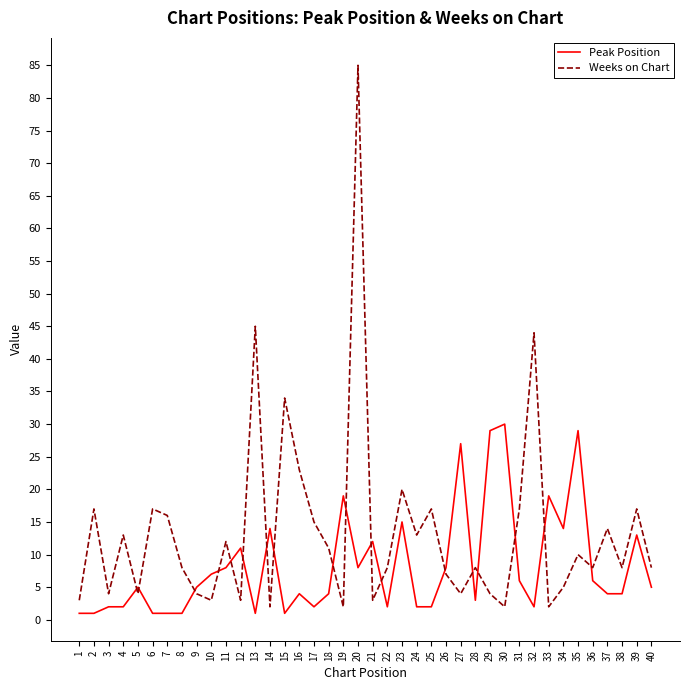

Which series has the largest total across all categories?

Weeks on Chart